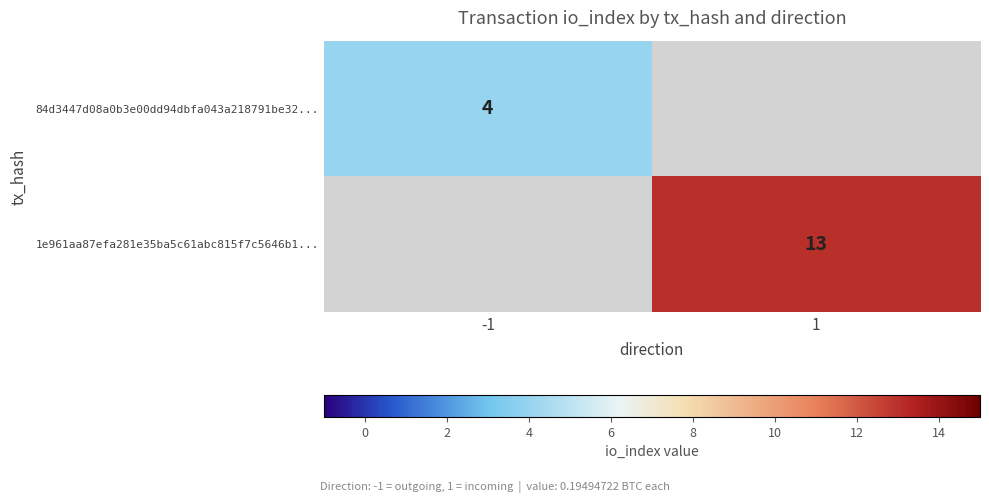

Which label corresponds to the largest value in the chart?

1